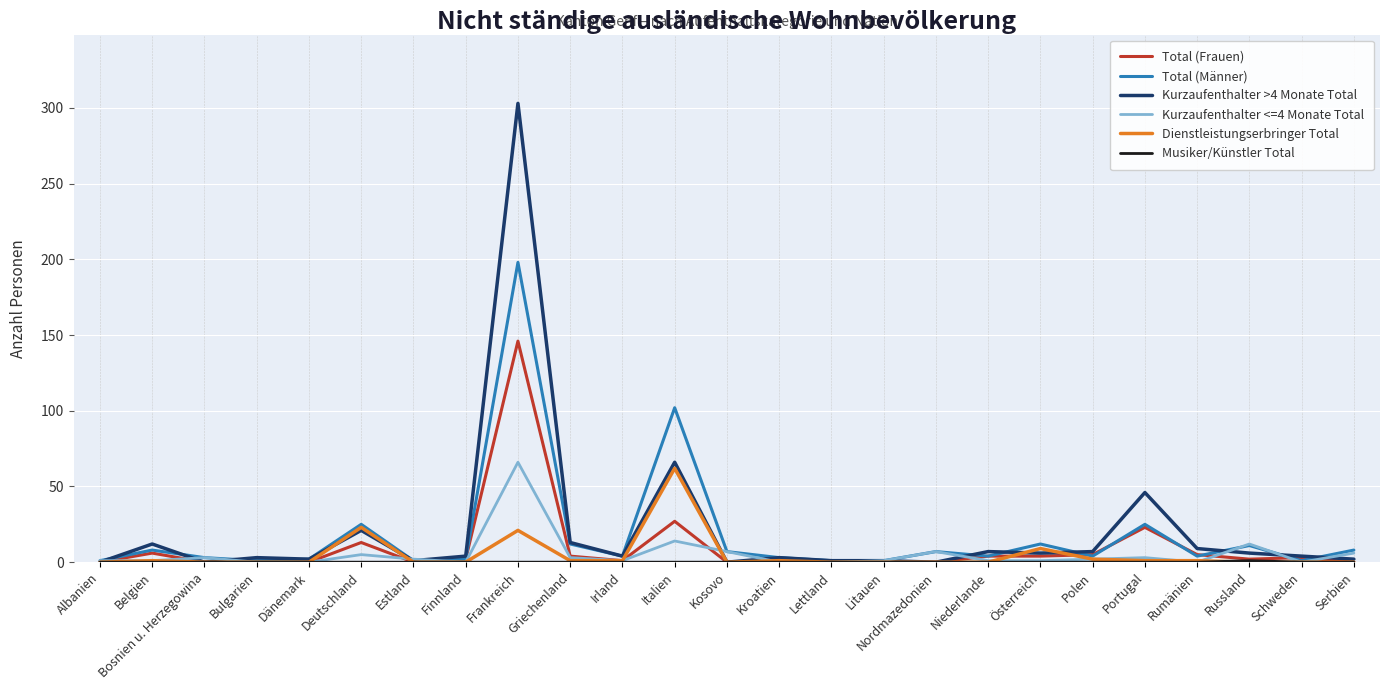

What is the sum of the Total (Frauen) values at Portugal and Kroatien?

24